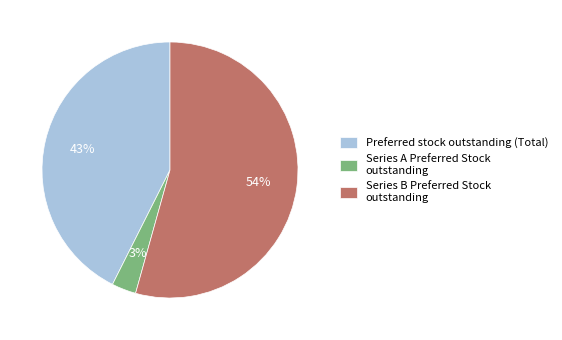

Approximately how many times larger is the value at Series B Preferred Stock outstanding compared to Preferred stock outstanding (Total)?

1.3